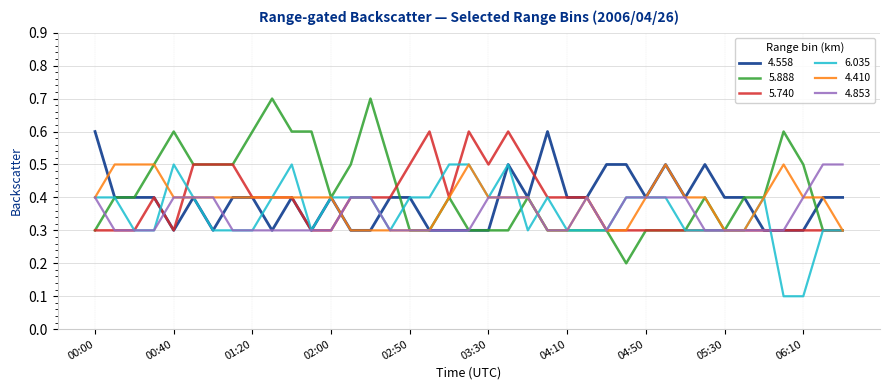

What is the minimum value for 4.410?

0.3